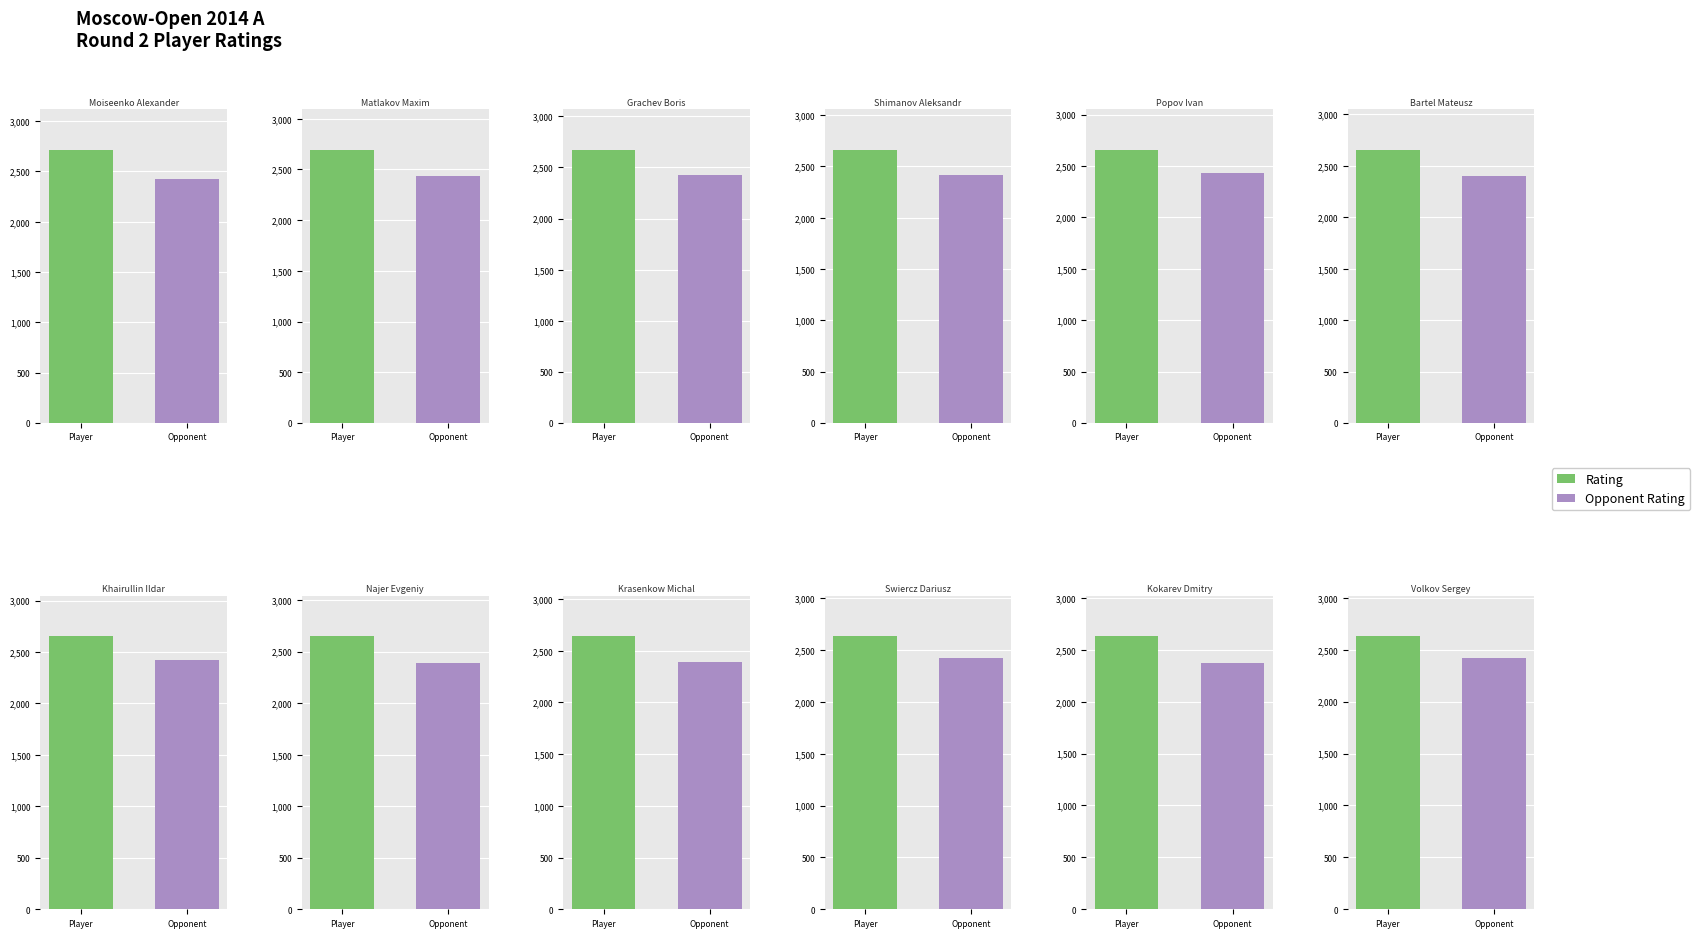

Which series changed the most between Bartel Mateusz and Kokarev Dmitry?

Rating